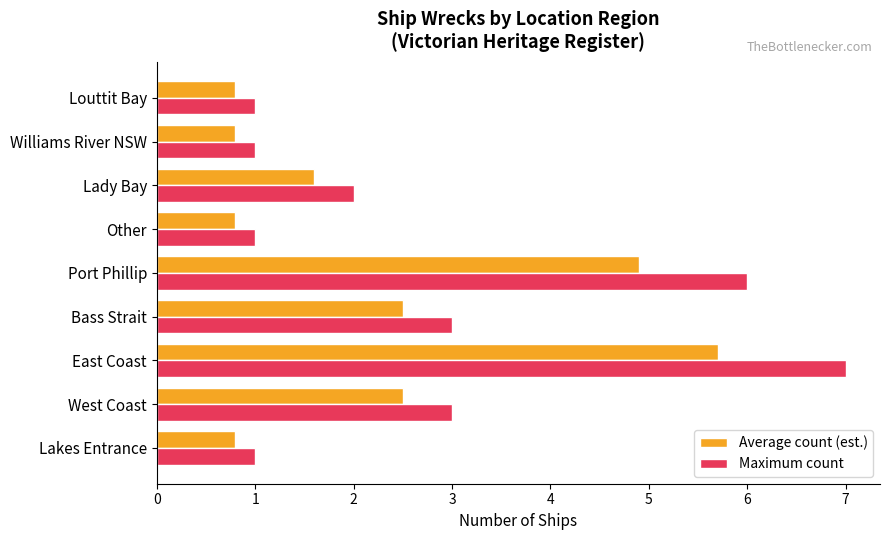

How many Maximum count values are between 1 and 3?

7